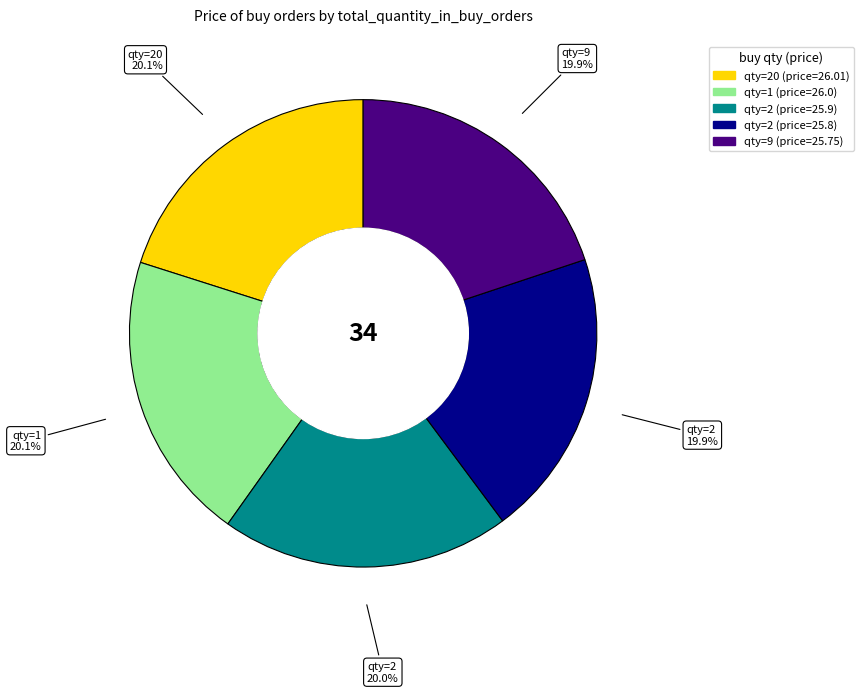

Is there any slice that represents more than half of the pie?

No